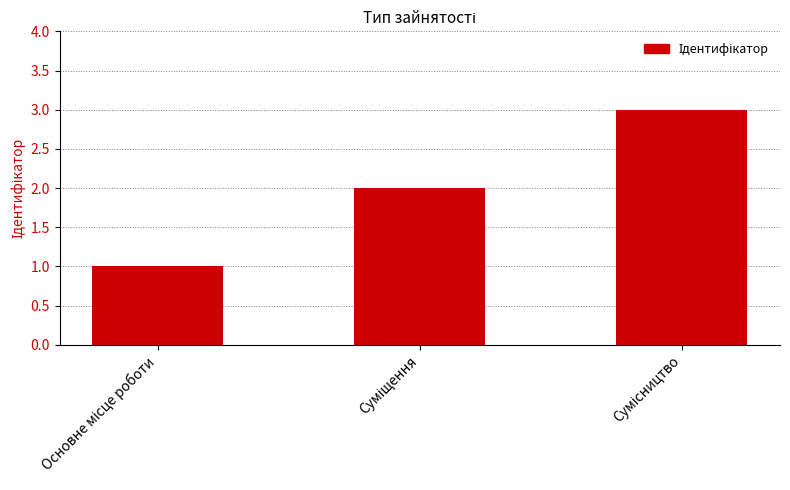

What is the sum of all values?

6